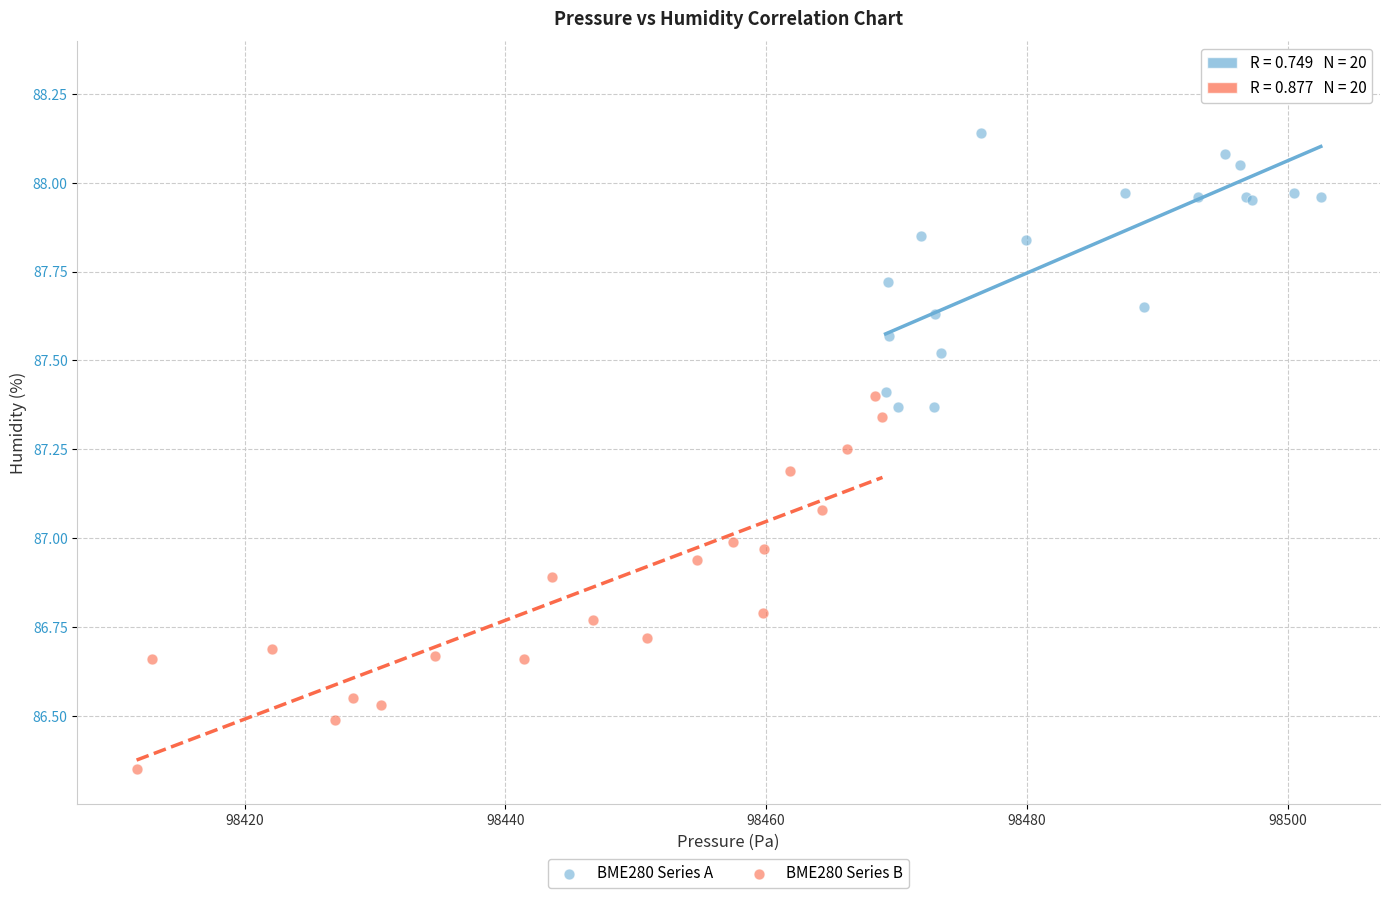

What are all the series names shown in the legend?

BME280 Series A, BME280 Series B